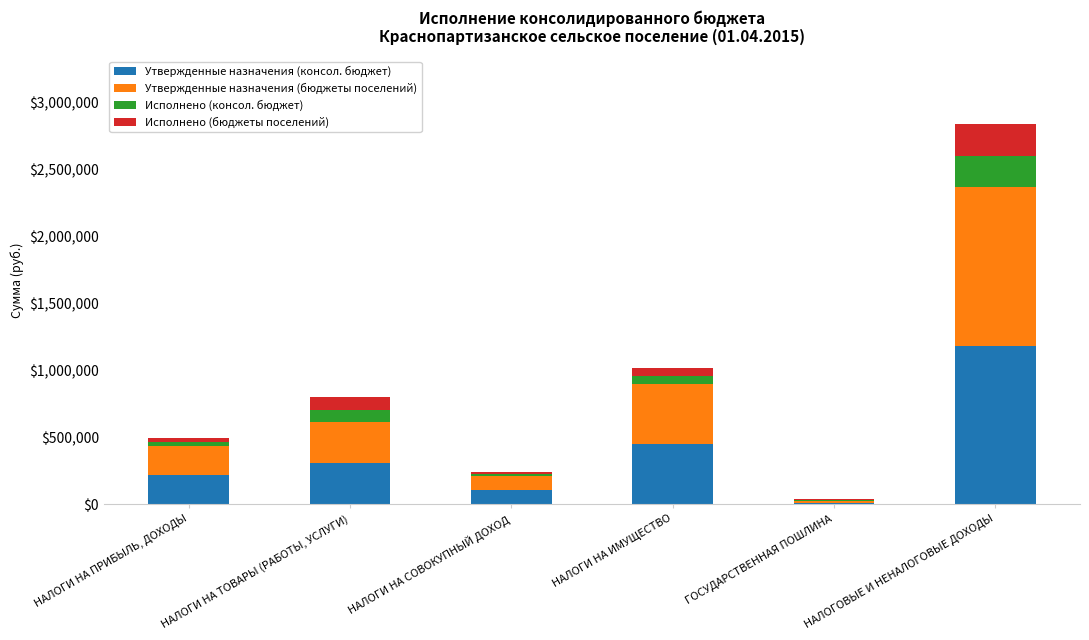

What value does the Утвержденные назначения (консол. бюджет) series have at НАЛОГИ НА ТОВАРЫ (РАБОТЫ, УСЛУГИ)?

305800.0